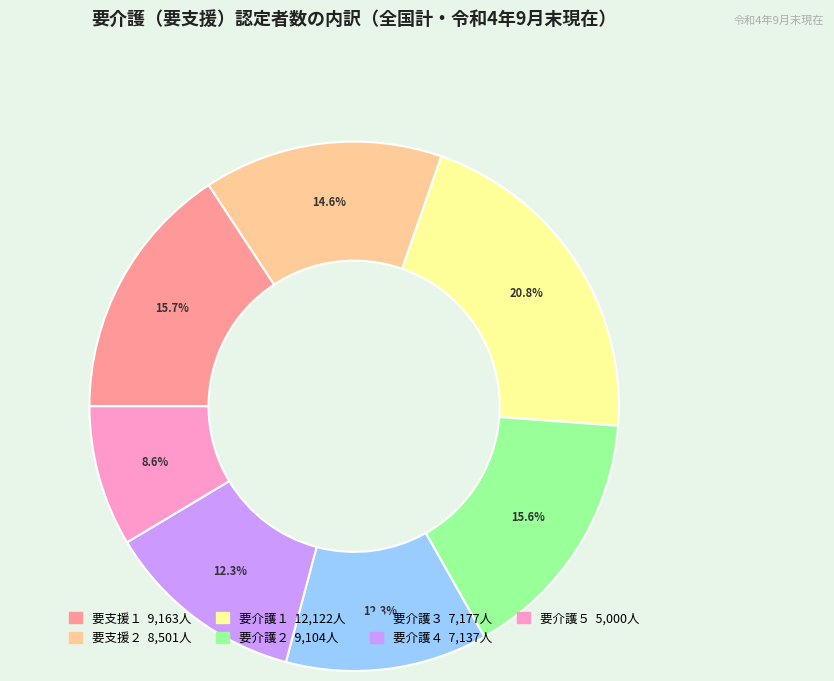

How many segments does this pie chart have?

7